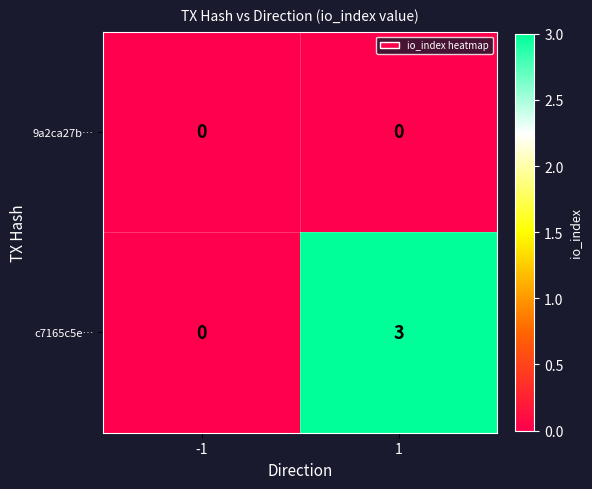

What is the sum of the c7165c5e… values at -1 and 1?

3